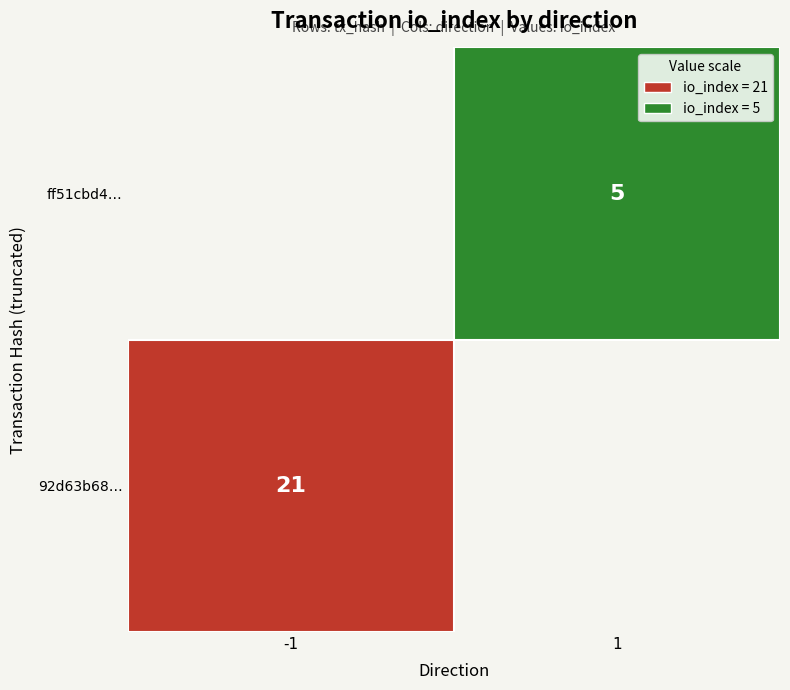

Is it true that 92d63b68… equals -1 at -1?

False